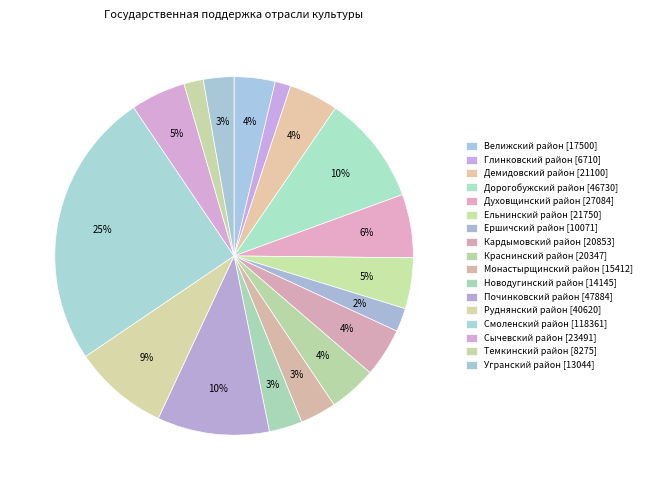

The Ершичский район slice represents 12% of the pie. True or false?

False